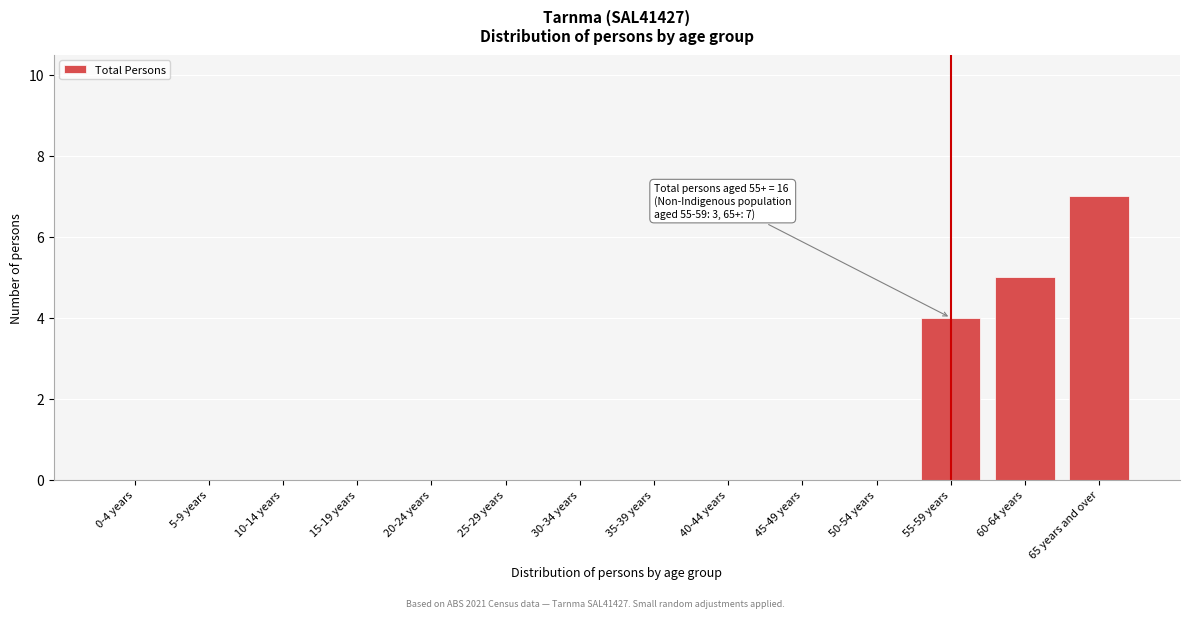

Reading right to left, list all the values displayed in this chart.

65 years and over=7	60-64 years=5	55-59 years=4	50-54 years=0	45-49 years=0	40-44 years=0	35-39 years=0	30-34 years=0	25-29 years=0	20-24 years=0	15-19 years=0	10-14 years=0	5-9 years=0	0-4 years=0